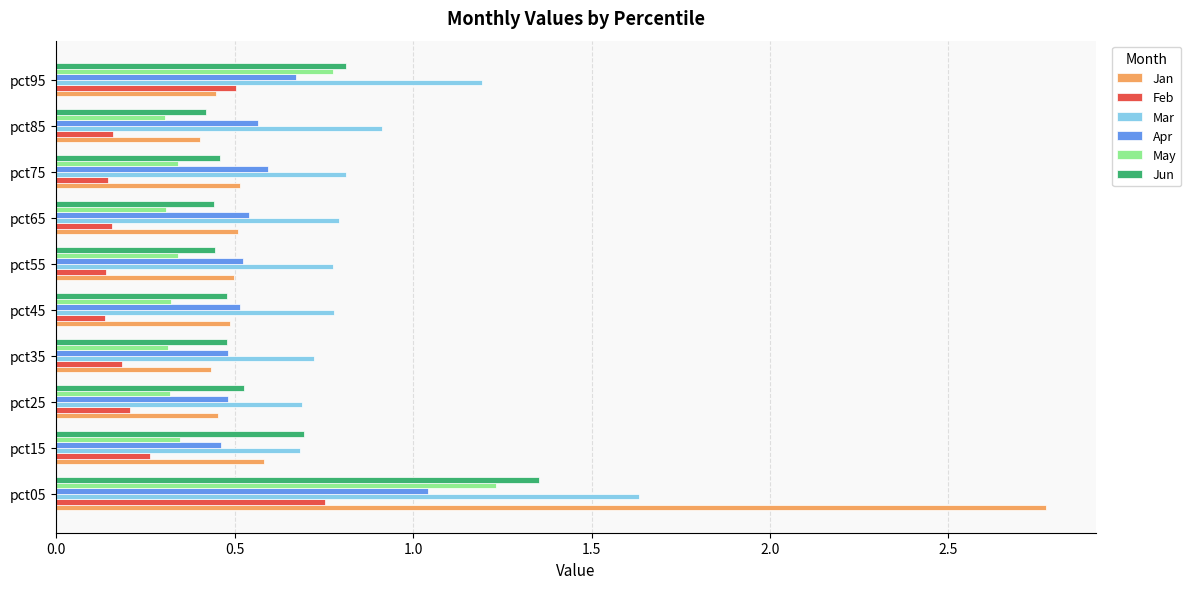

Which series has the widest spread of values?

Jan